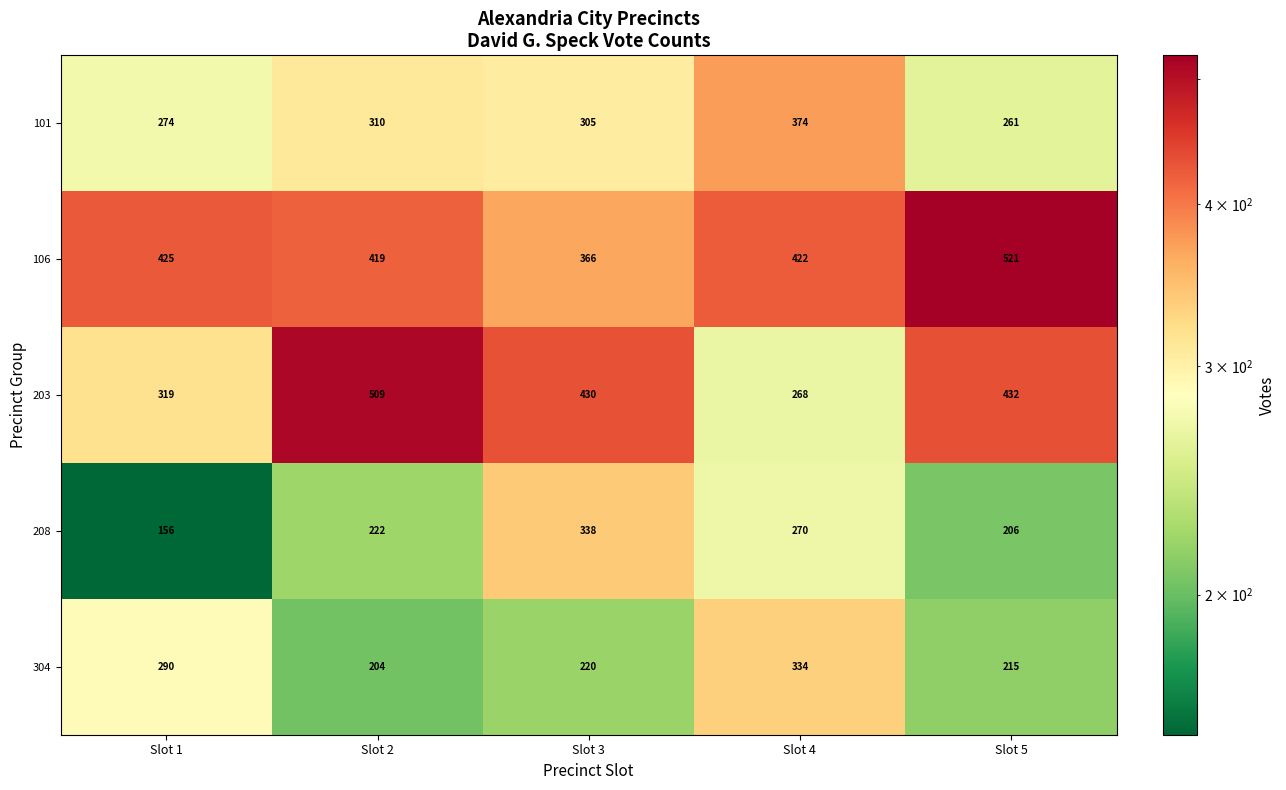

Reading left to right, extract all data points from this chart.

101: Slot 1=274	Slot 2=310	Slot 3=305	Slot 4=374	Slot 5=261
106: Slot 1=425	Slot 2=419	Slot 3=366	Slot 4=422	Slot 5=521
203: Slot 1=319	Slot 2=509	Slot 3=430	Slot 4=268	Slot 5=432
208: Slot 1=156	Slot 2=222	Slot 3=338	Slot 4=270	Slot 5=206
304: Slot 1=290	Slot 2=204	Slot 3=220	Slot 4=334	Slot 5=215